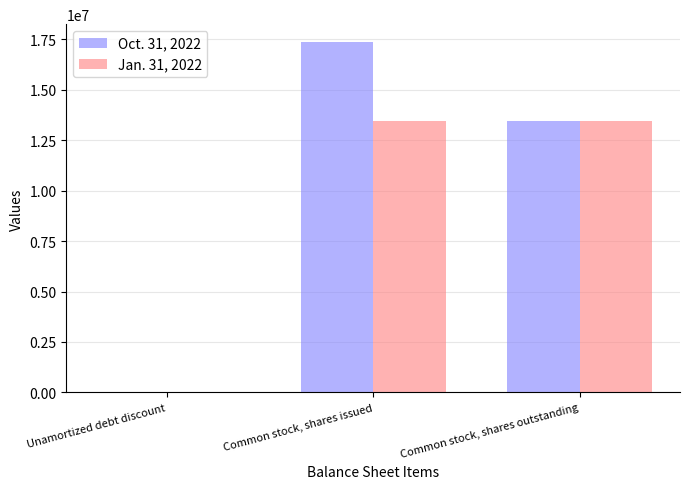

What is the sum of all Jan. 31, 2022 values?

26937682